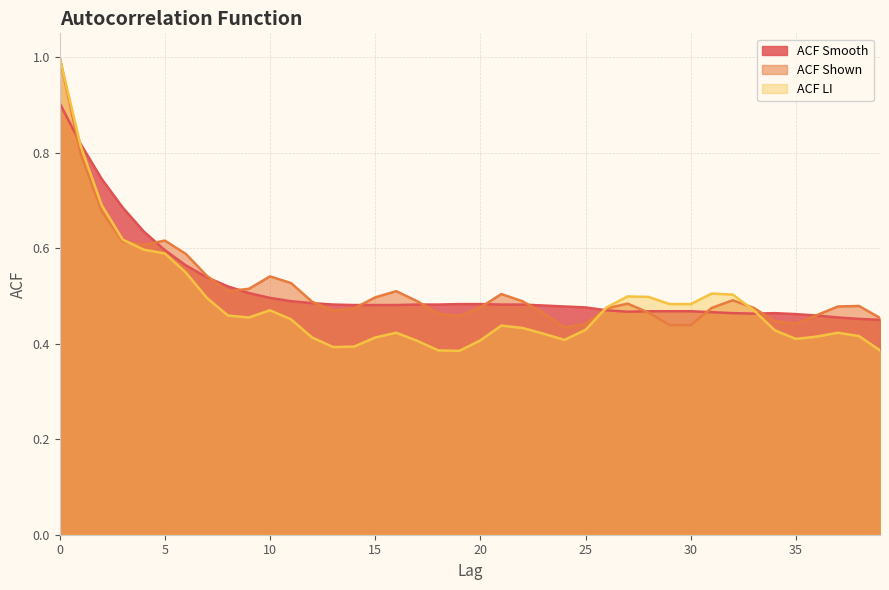

What is the greatest value displayed?

1.0